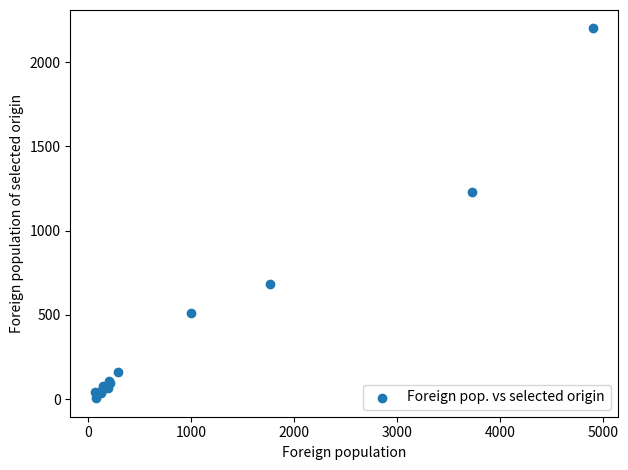

What Y value in the scatter plot is closest to 1102?

1230